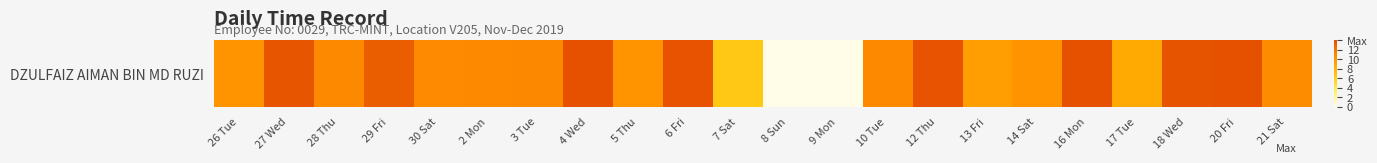

Which label corresponds to the smallest value in the chart?

8 Sun